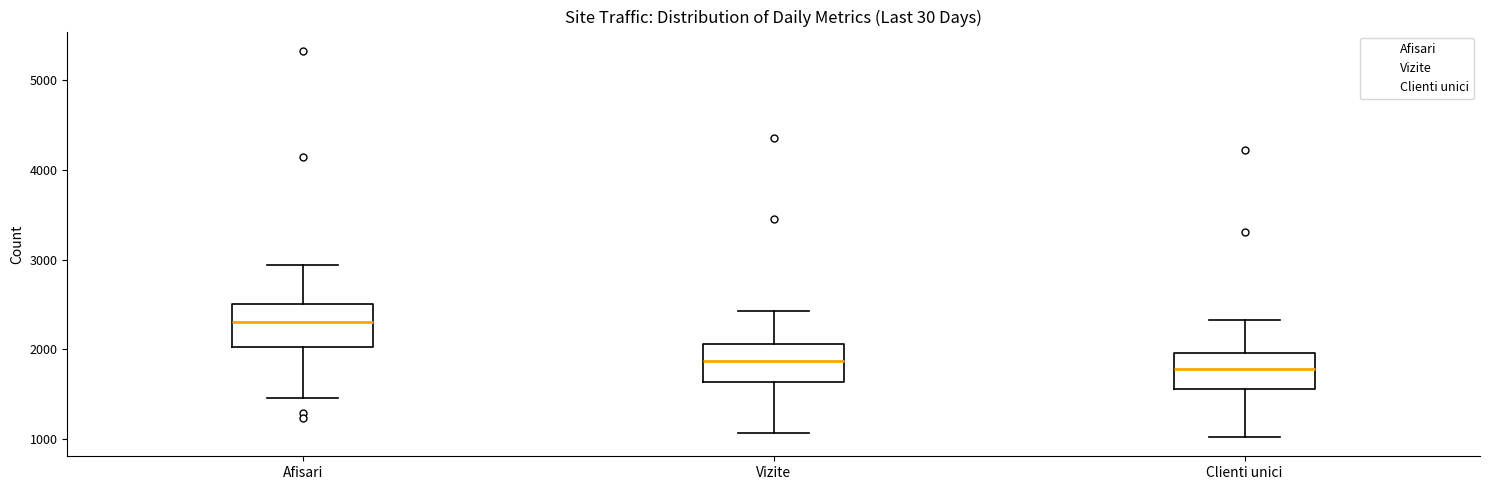

Reading left to right, transcribe this box plot: for each box, give where its median line is, the range the box spans, and where its two whiskers end, as read against the y-axis. The values are not printed on the chart, so give them approximately, as read against the axis.

Afisari: median 2300, box 2000 to 2500, whiskers 1500 to 2900
Vizite: median 1900, box 1600 to 2100, whiskers 1100 to 2400
Clienti unici: median 1800, box 1600 to 2000, whiskers 1000 to 2300